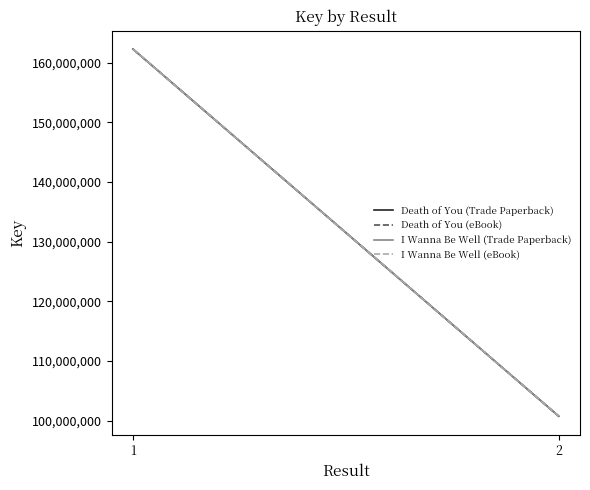

What is the sum of the Death of You (Trade Paperback) values at 1 and 2?

262975707